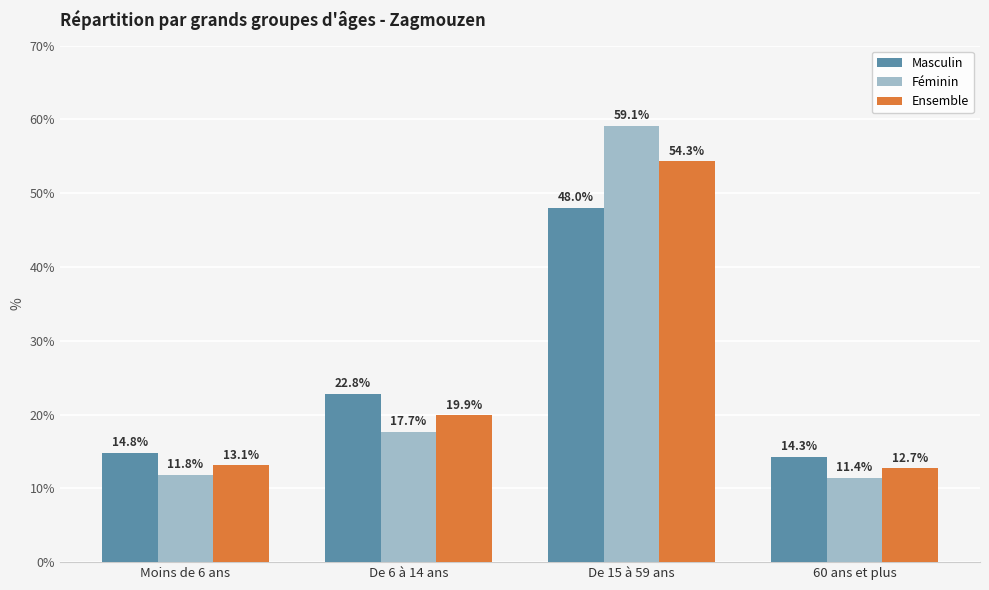

True or false: Masculin has a value of 22.1 at 60 ans et plus.

False